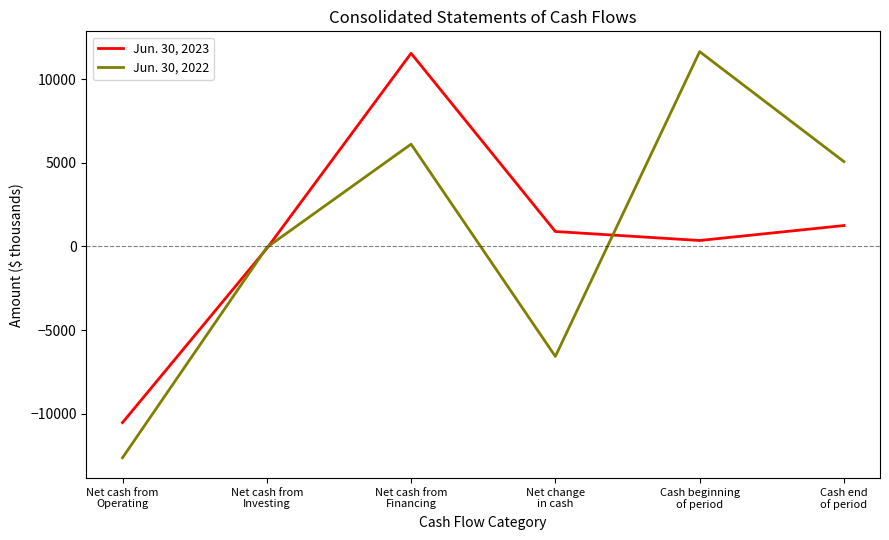

Reading left to right, list all the values displayed in this chart.

Jun. 30, 2023: Net cash from
Operating=-10543	Net cash from
Investing=-122	Net cash from
Financing=11560	Net change
in cash=895	Cash beginning
of period=357	Cash end
of period=1252
Jun. 30, 2022: Net cash from
Operating=-12644	Net cash from
Investing=-60	Net cash from
Financing=6122	Net change
in cash=-6582	Cash beginning
of period=11659	Cash end
of period=5077